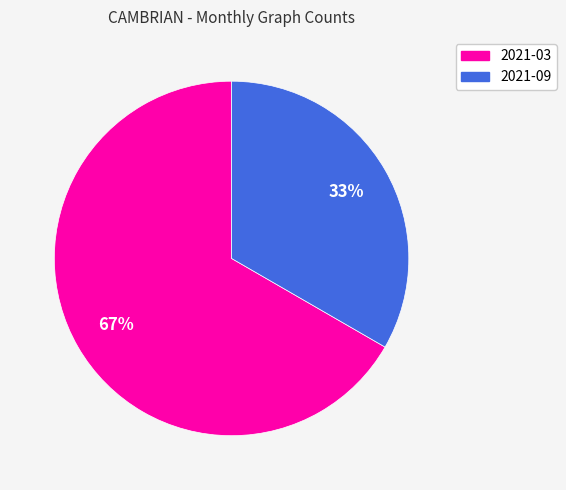

To the nearest percent, what is the average slice percentage?

50%